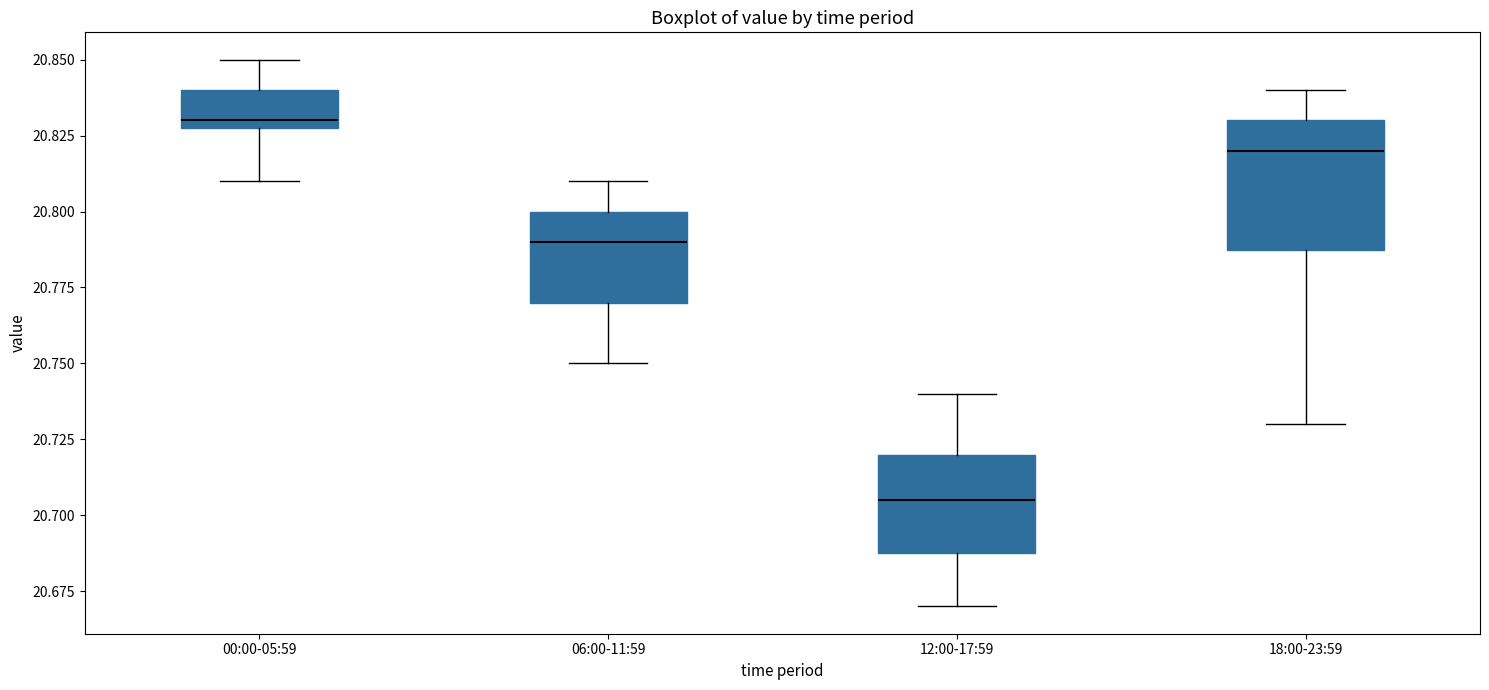

Comparing the boxes themselves (not the whiskers), which one is the tallest?

18:00-23:59